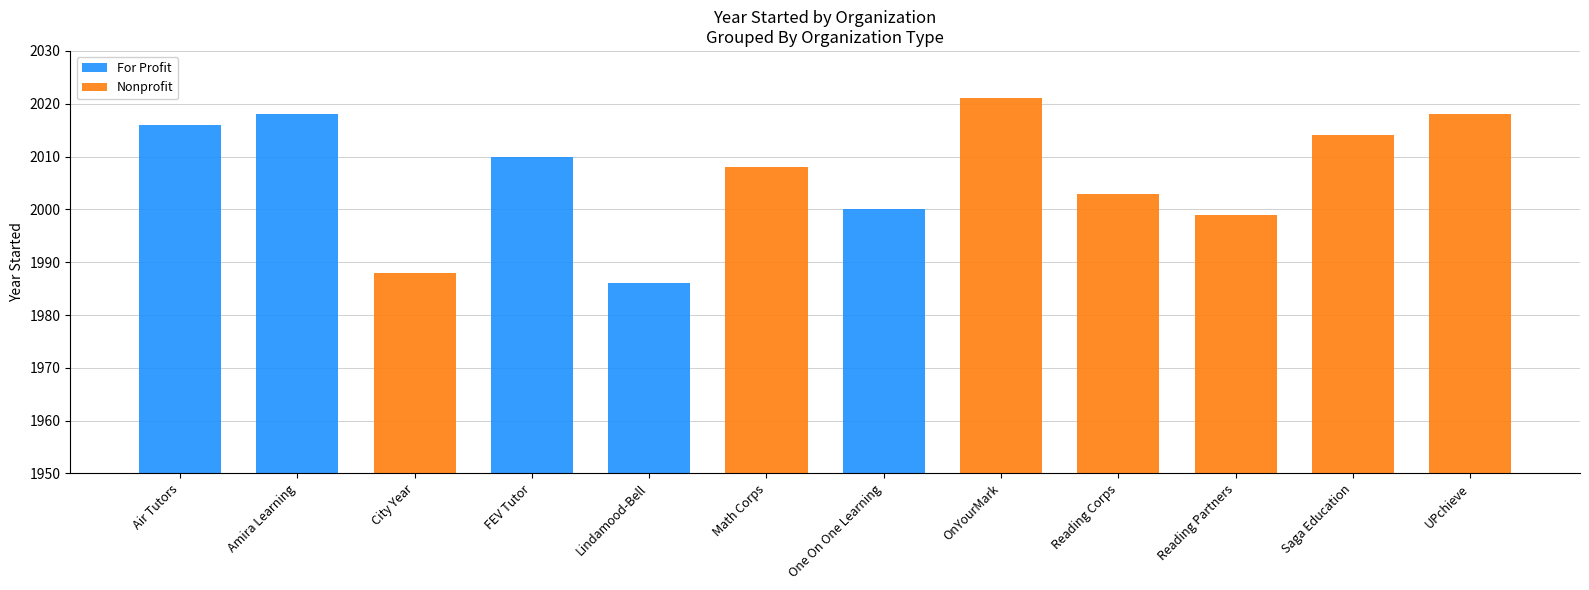

The Nonprofit series shows -1262 at Air Tutors. True or false?

False